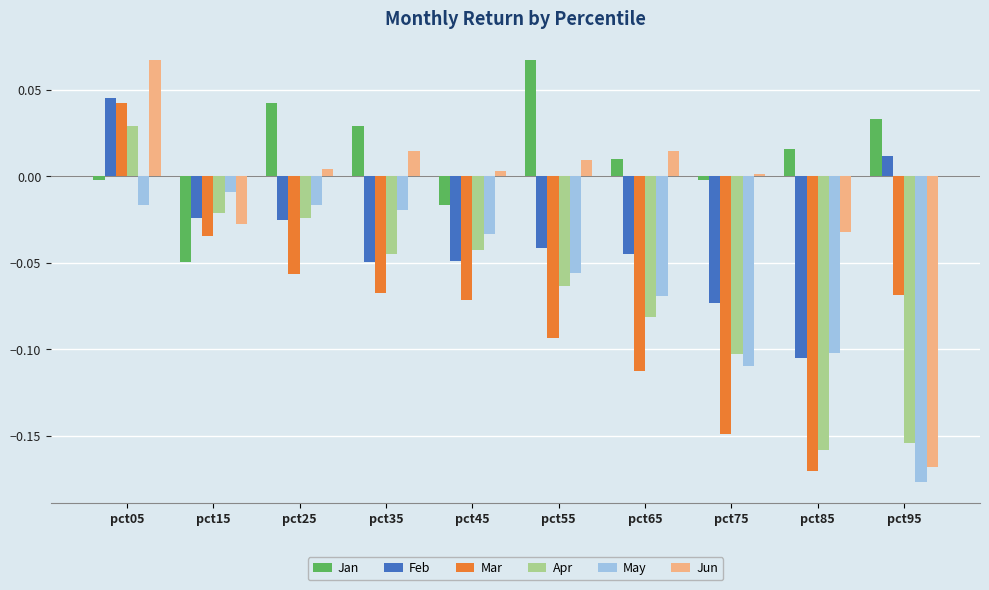

At which label does Jun reach its peak?

pct05